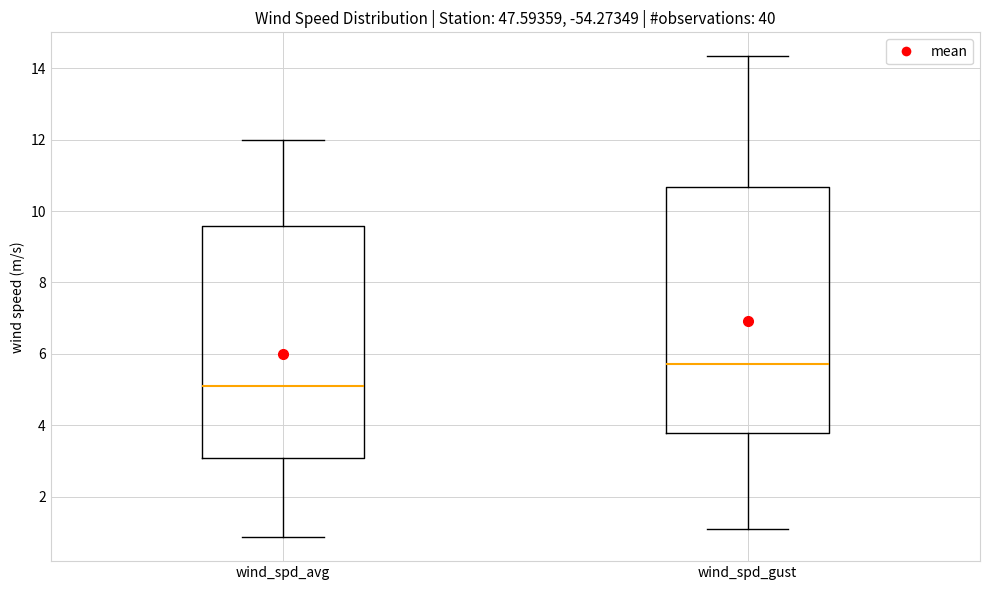

Which box's median line is the lowest?

wind_spd_avg